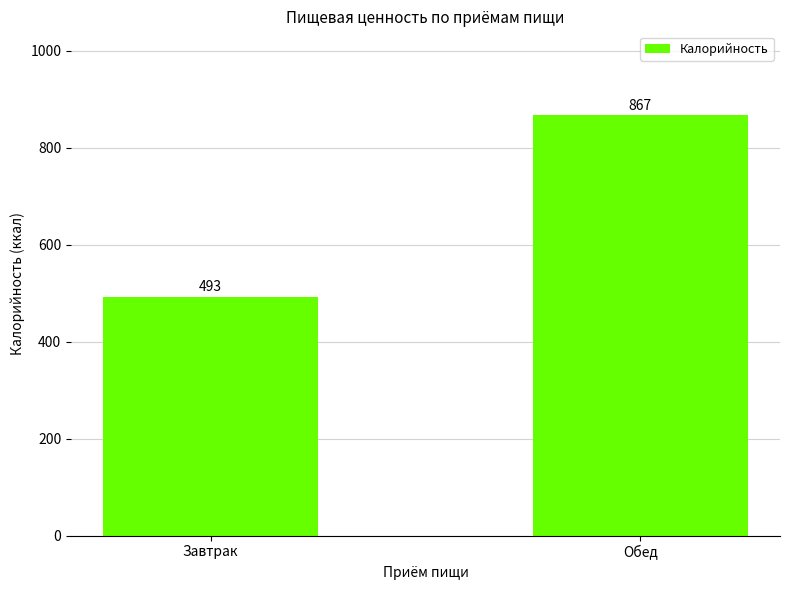

Does the chart contain any negative values?

No